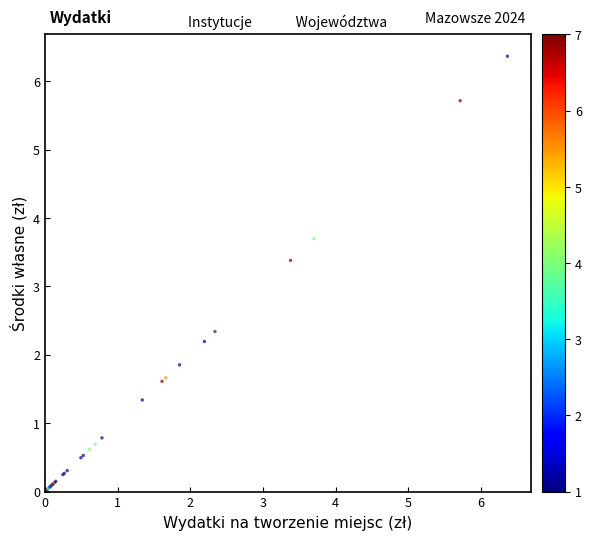

What Y value in the scatter plot is closest to 3?

3.4